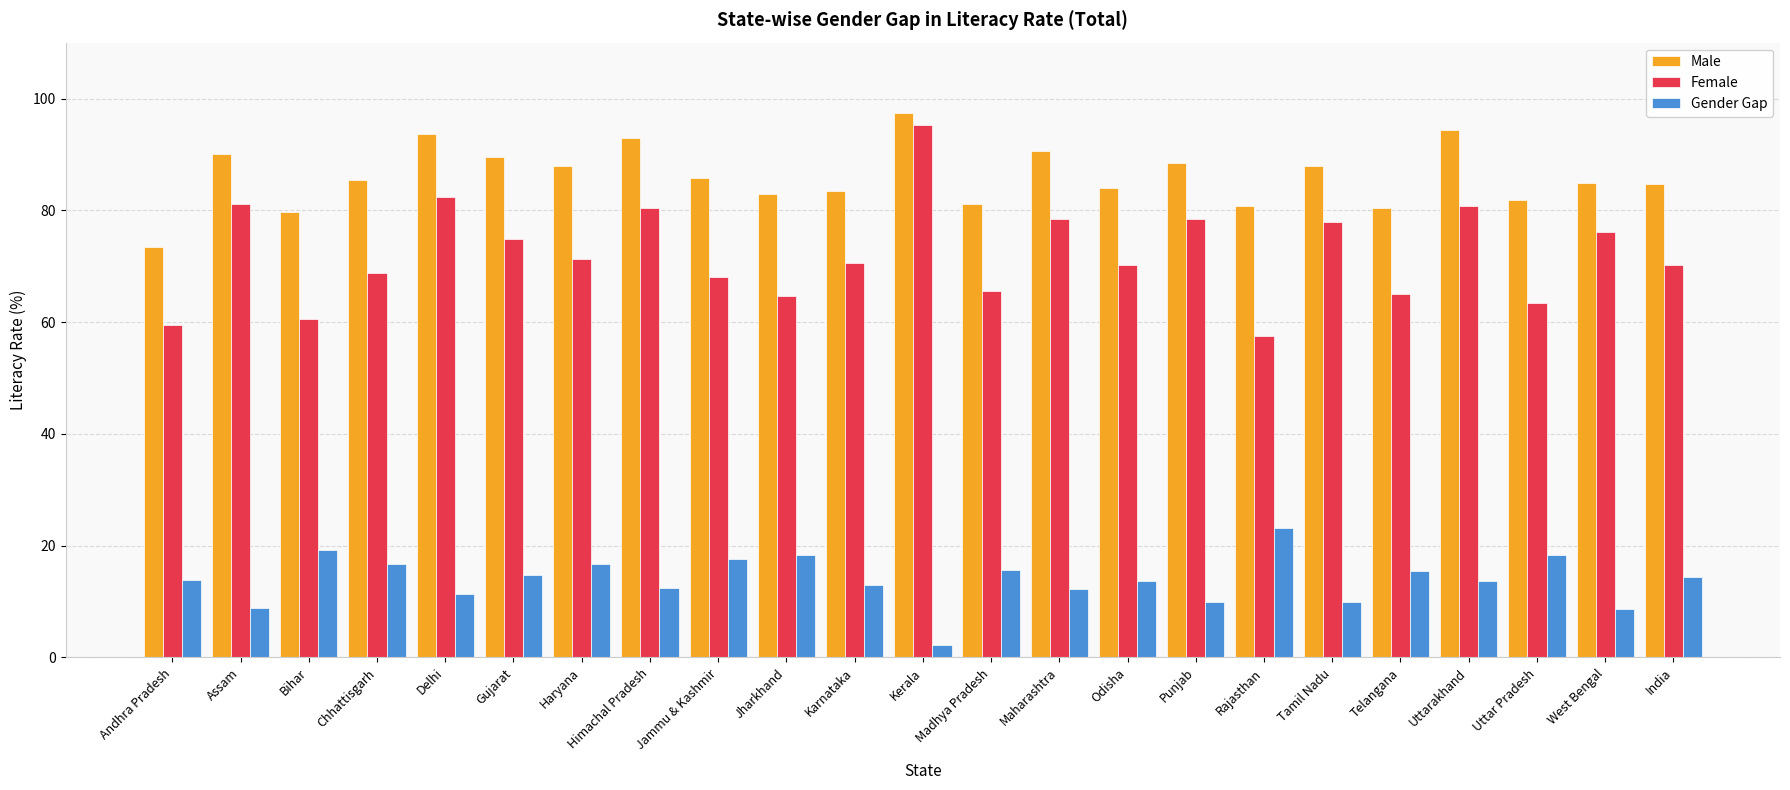

How many distinct data groups are displayed?

3